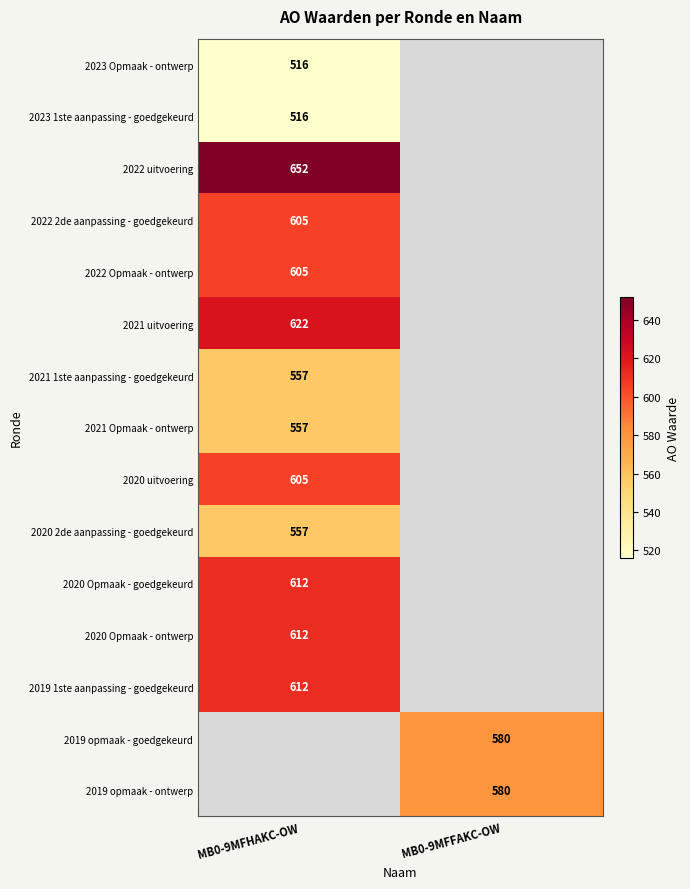

The 2020 Opmaak - goedgekeurd series shows 969 at MB0-9MFHAKC-OW. True or false?

False